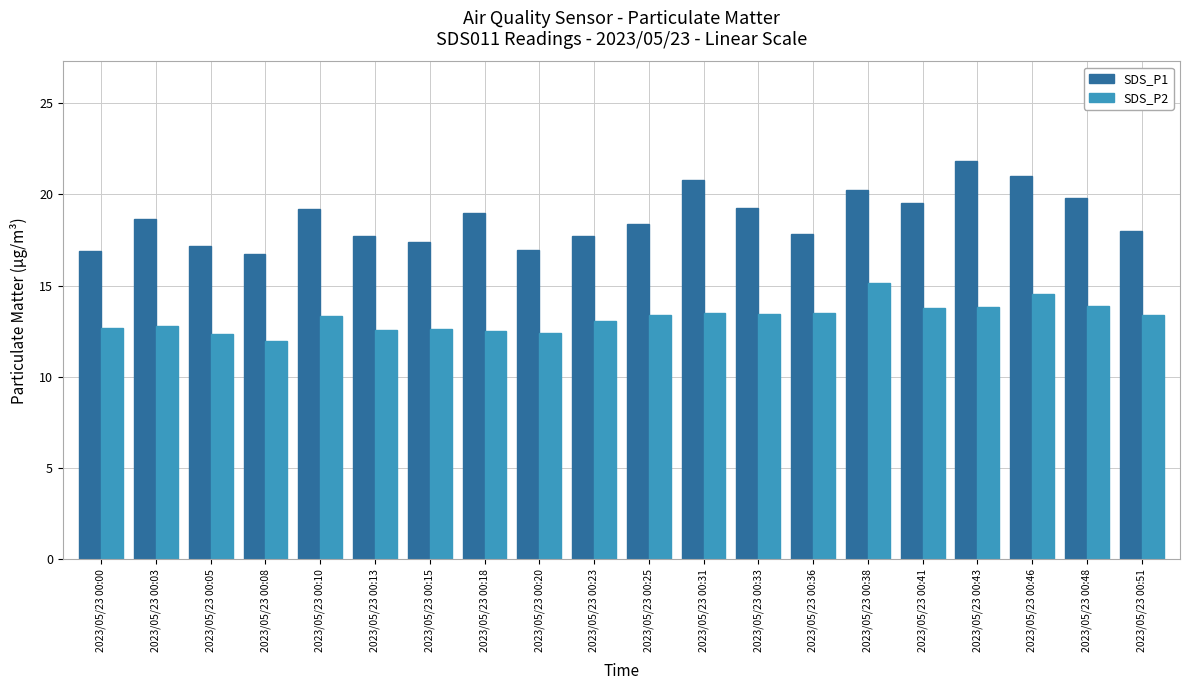

The value of SDS_P1 at 2023/05/23 00:03 is 12.3. True or false?

False